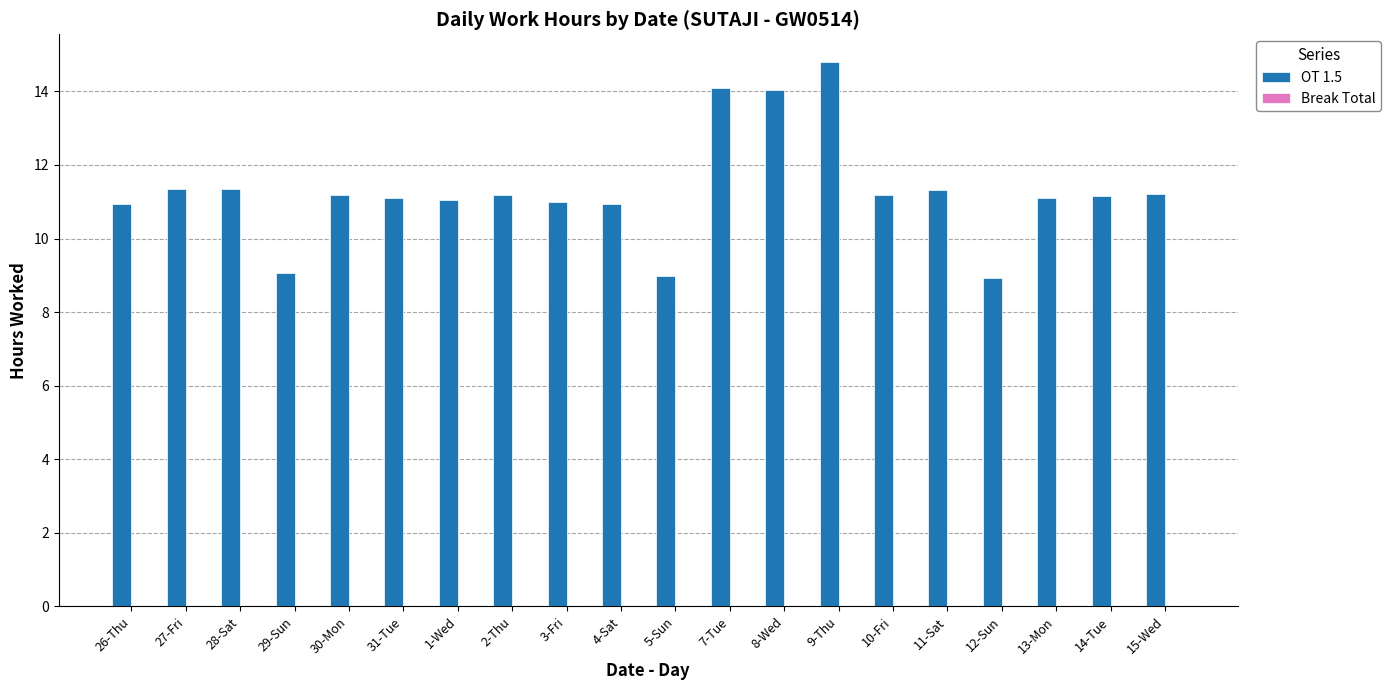

What is the greatest value displayed?

14.8